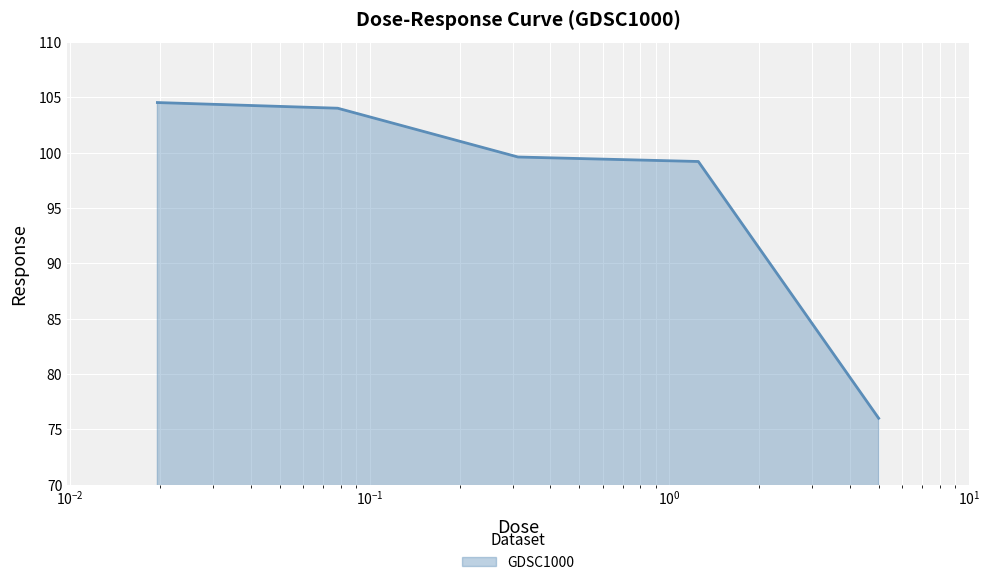

What is the difference between the maximum and minimum values?

28.5